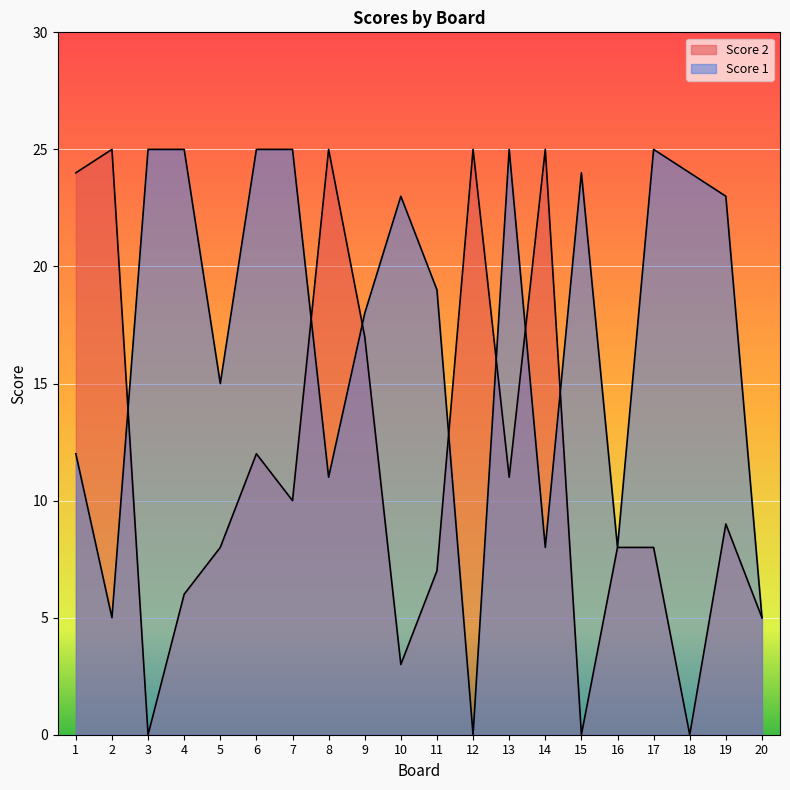

True or false: Score 2 has more than 1 interior local peaks.

True